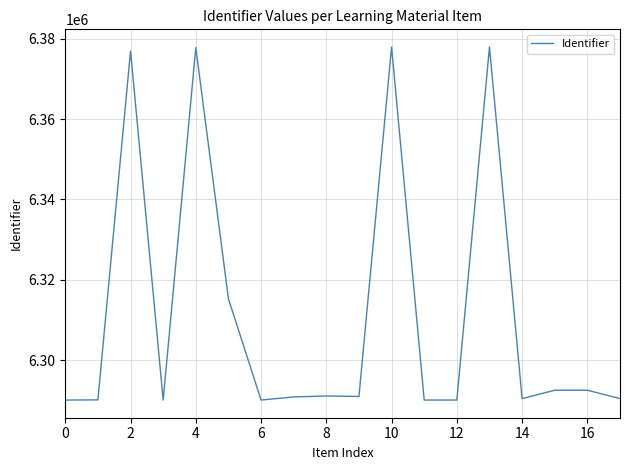

What is the average value?

6311440